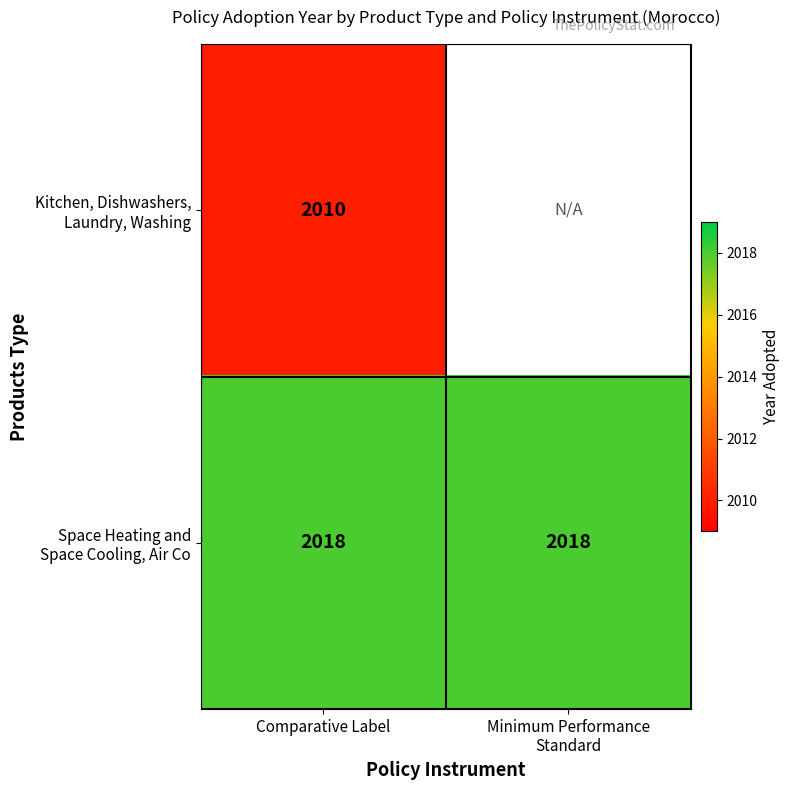

What is the smallest value displayed?

2010.0